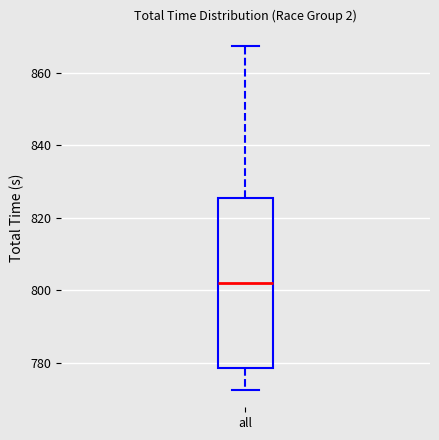

Read this box plot against the y-axis: the position of the median line, the range covered by the box, and the ends of both whiskers. The values are not printed on the chart, so give them approximately, as read against the axis.

median 802, box 778 to 826, whiskers 772 to 868